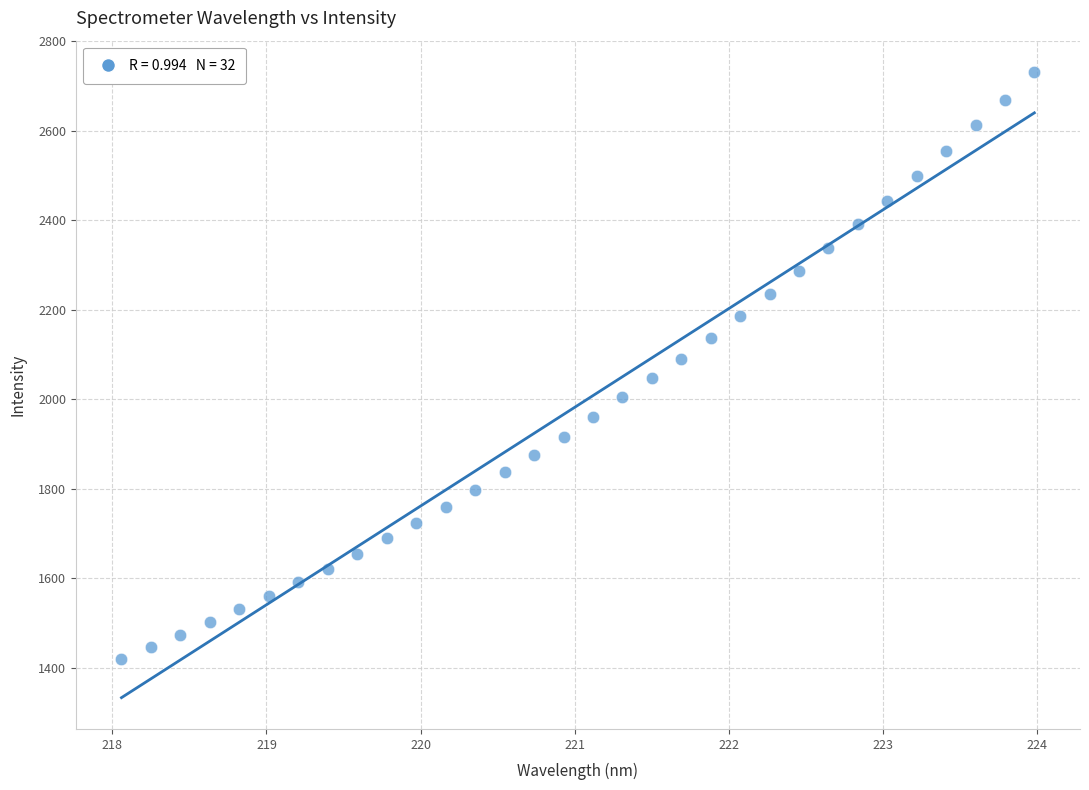

What is the range of Y values (max minus min)?

1311.5